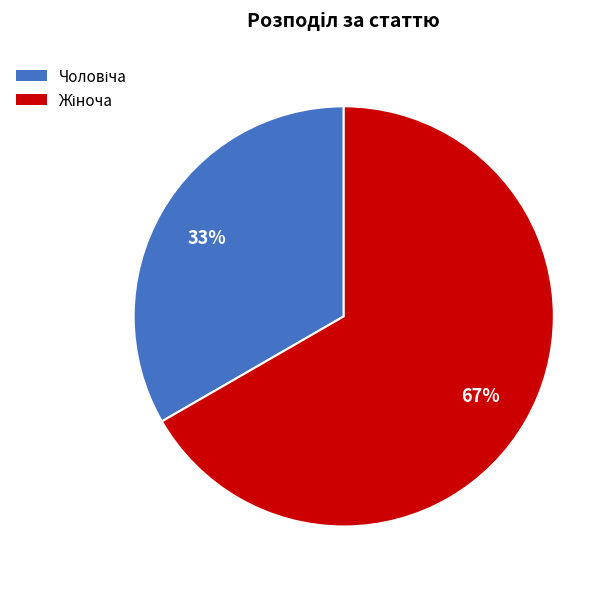

Is there any slice that represents more than half of the pie?

Yes